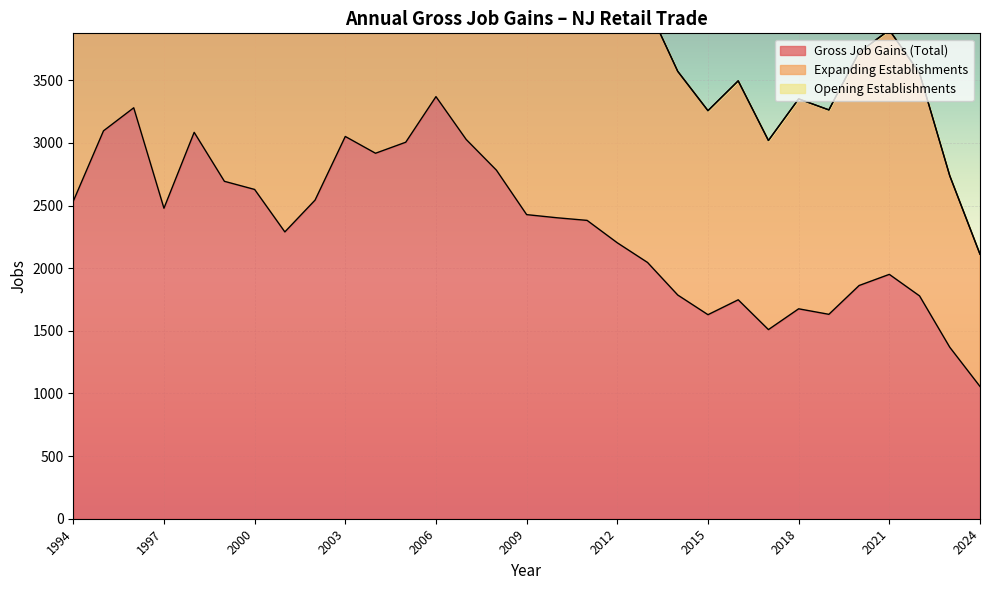

What is the value of the Gross Job Gains (Total) point at the 25th from the left?

1676